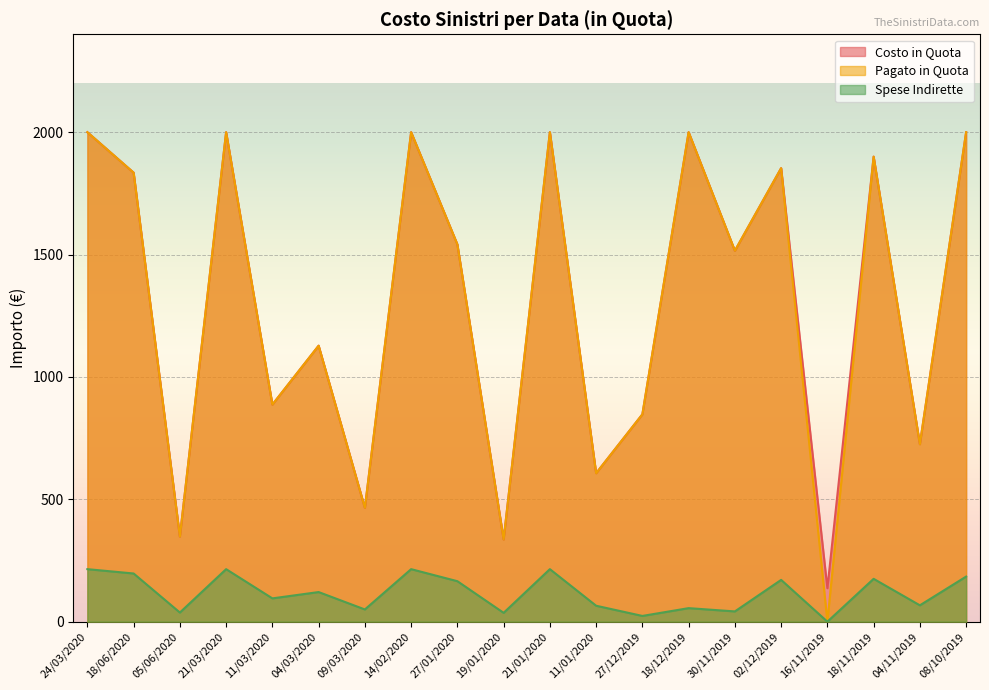

Does the chart display data point markers on the line(s)?

No